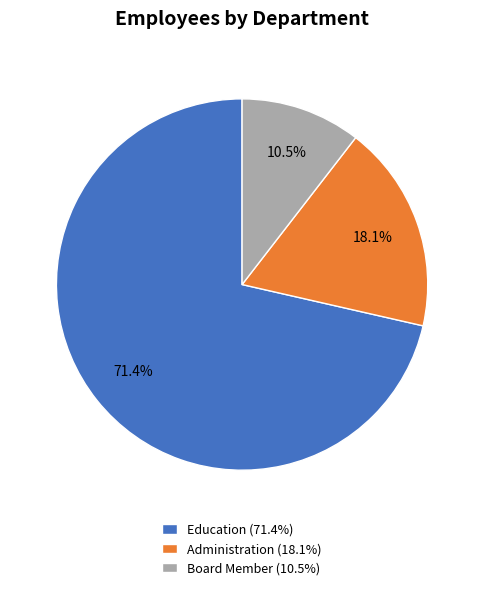

Which slice is the smallest?

Board Member